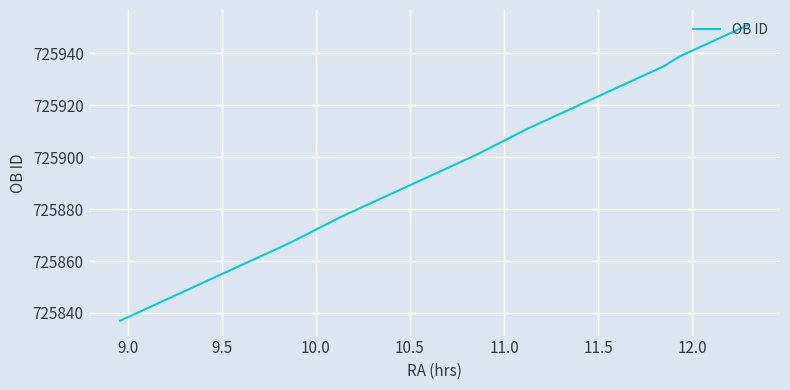

What is the greatest value displayed?

725951